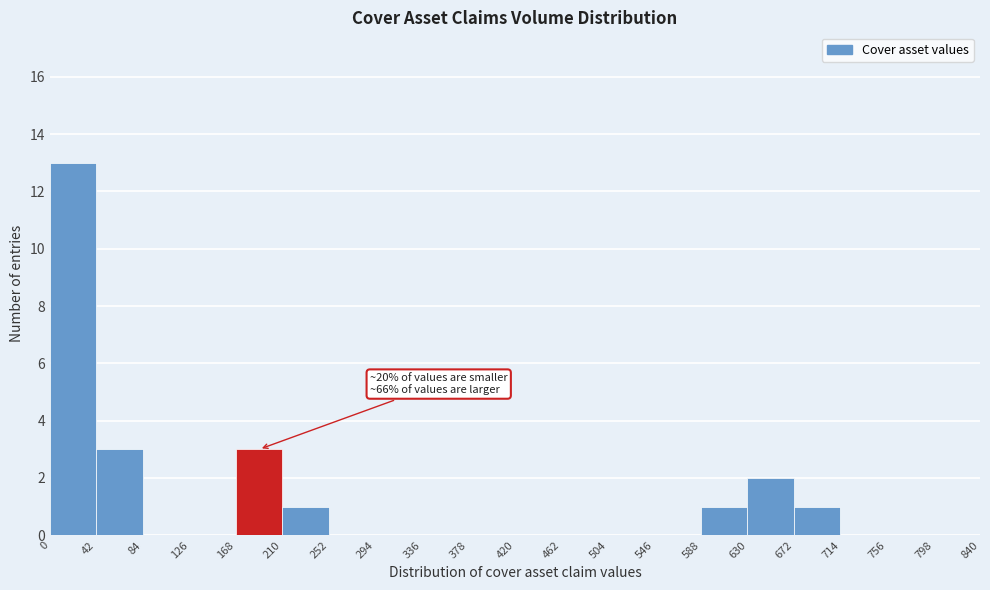

Which range on the x-axis has the tallest bar?

0 to 42